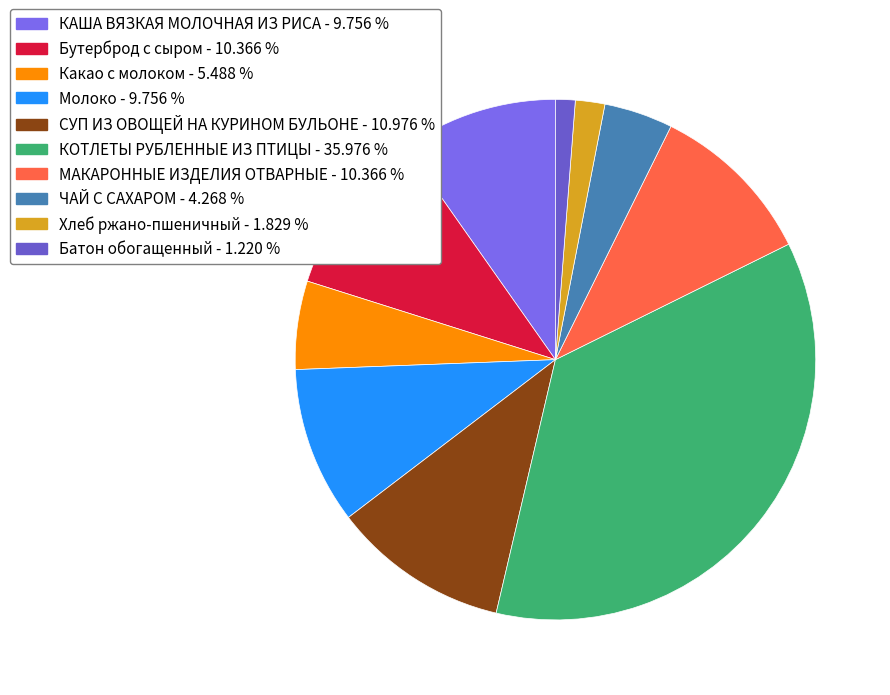

How many slices are in this pie chart?

10